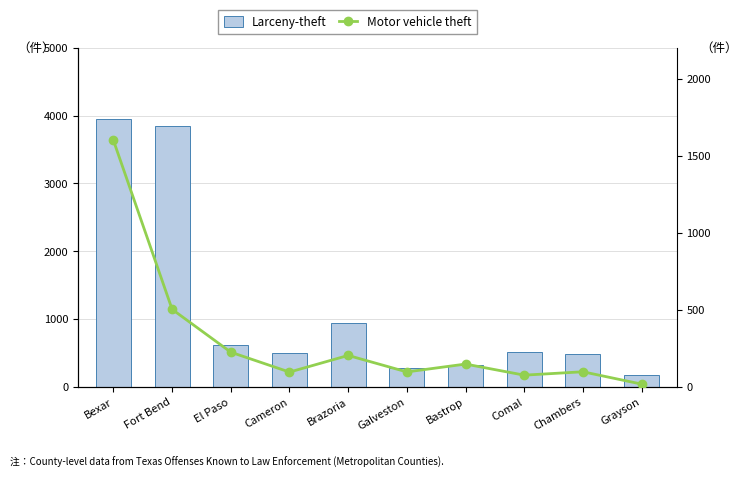

What is the sum of the Larceny-theft values at Galveston and Bastrop?

591